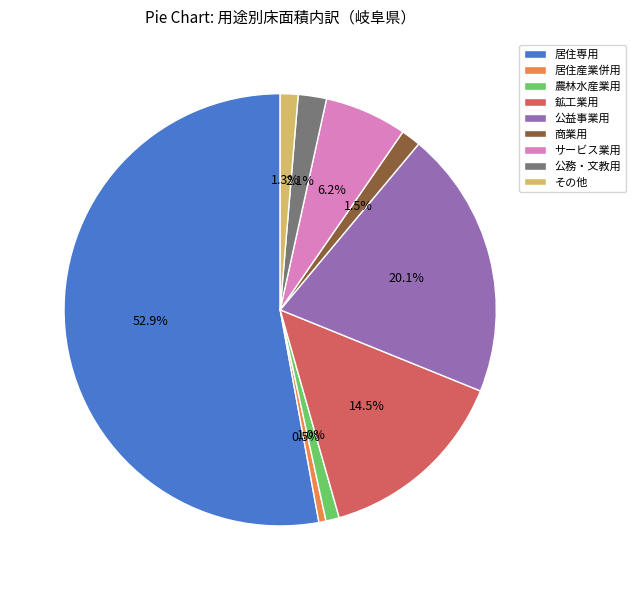

Which has a higher value, 鉱工業用 or 農林水産業用?

鉱工業用